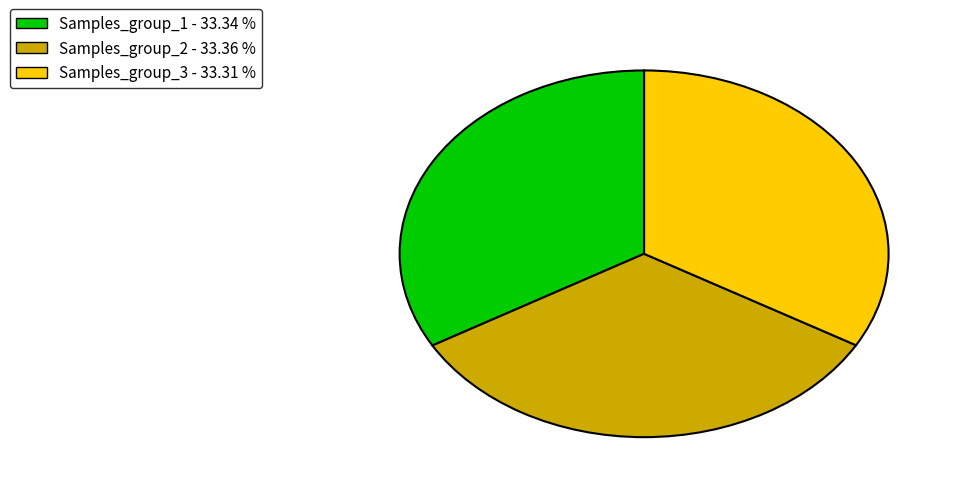

Do Samples_group_2 - 33.36 % and Samples_group_1 - 33.34 % together represent more than half of the pie?

Yes